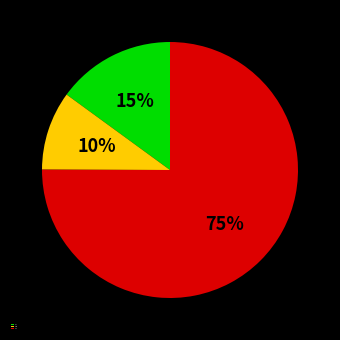

What percentage is the 2% slice, to the nearest percent?

75%